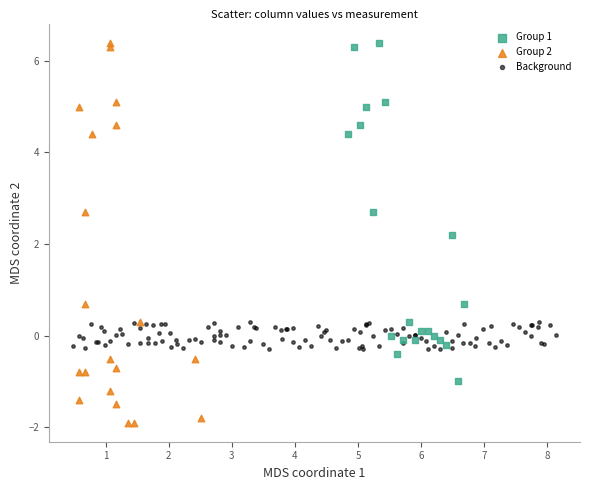

Which series reaches the minimum Y coordinate?

Group 2